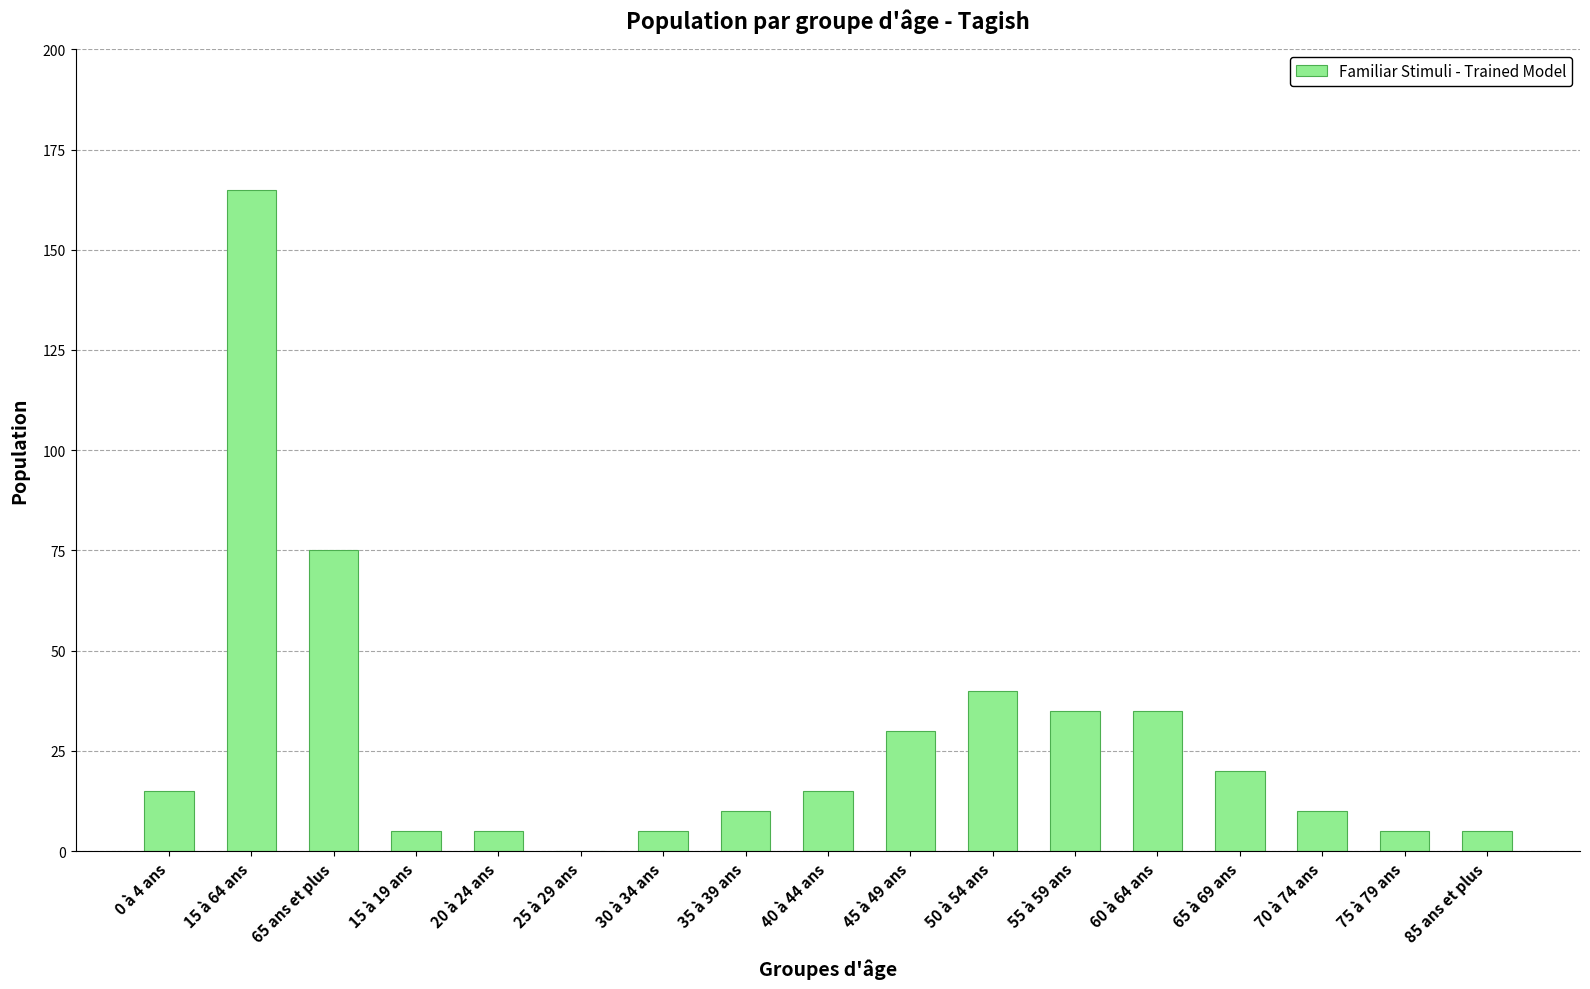

How many positive values are there?

16